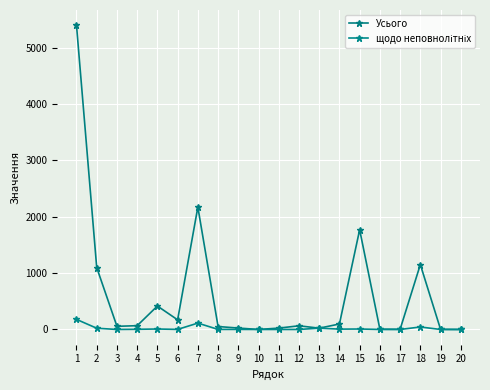

Is this an area chart (filled region under the line)?

No